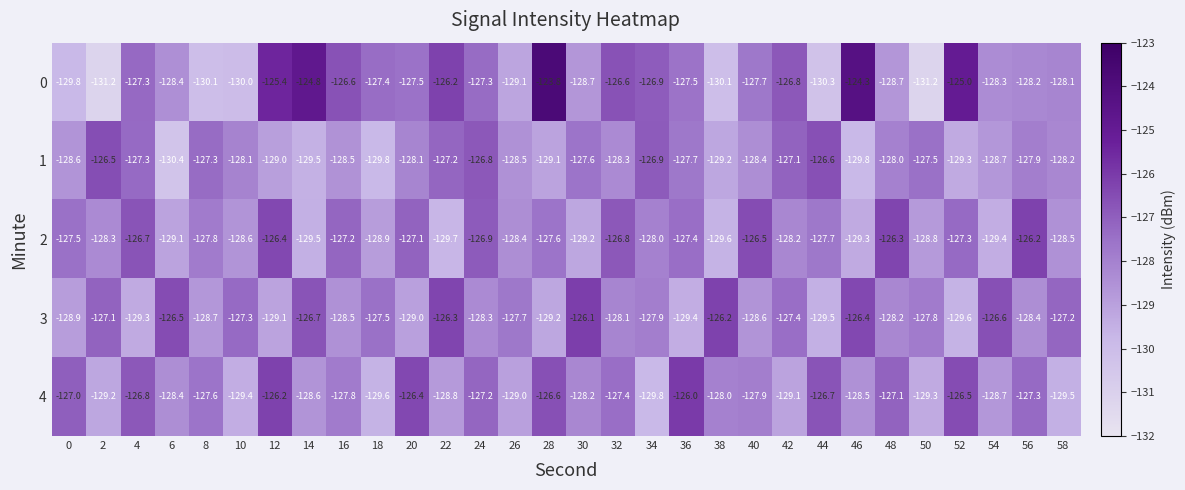

What is the difference between the second highest and second lowest values in the 2 series?

3.3